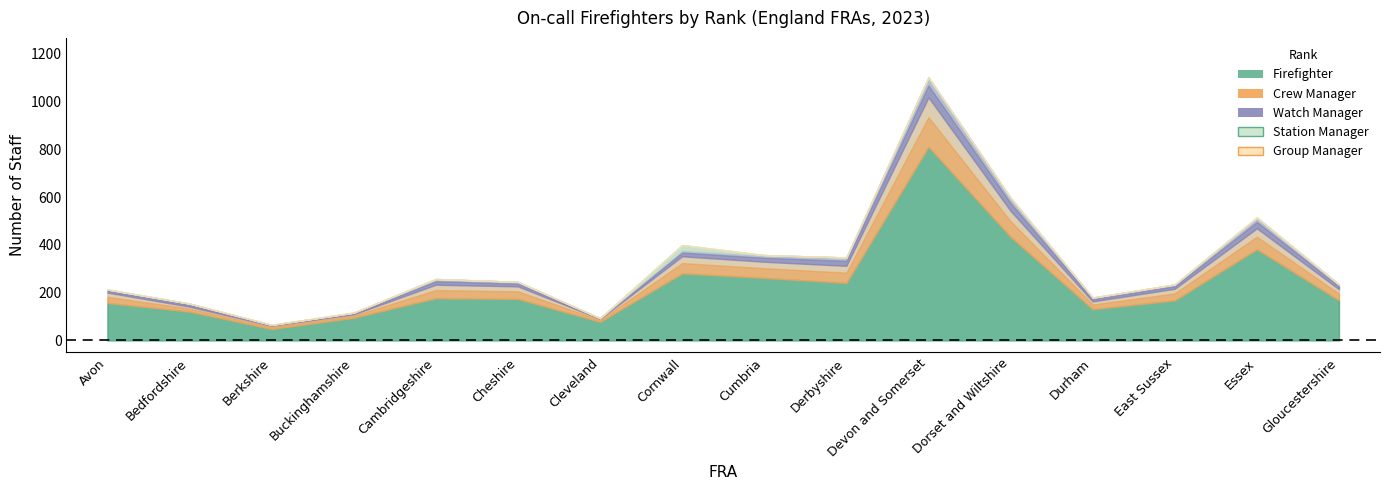

Which series has the largest total across all categories?

Firefighter